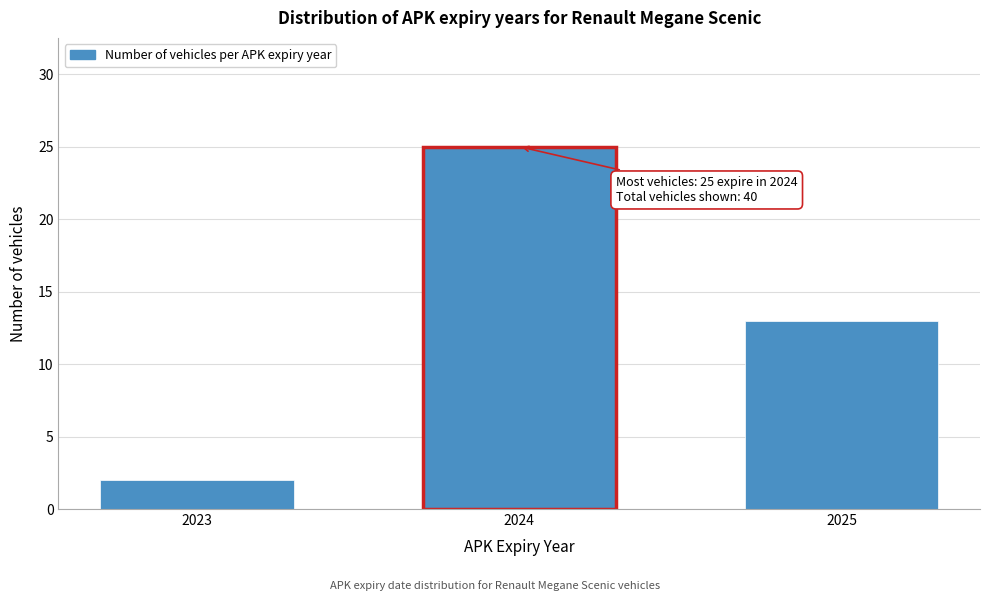

Reading right to left, extract all data points from this chart.

13	25	2